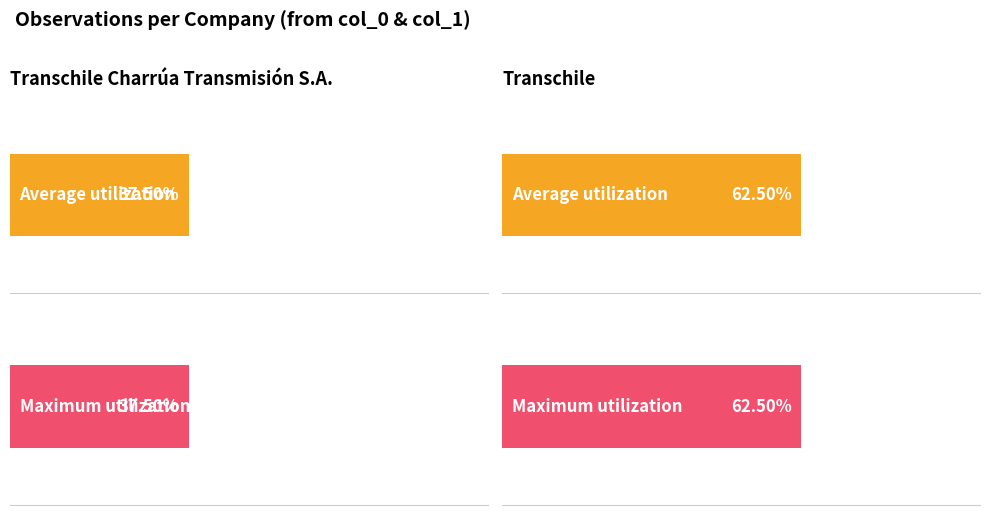

How many values in the Maximum utilization series exceed 3?

2